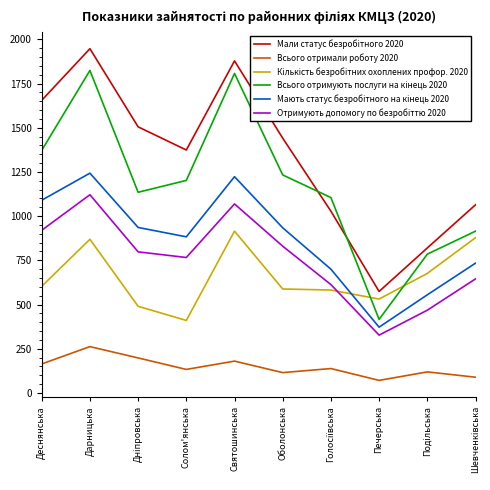

At which category is the sum across all series the highest?

Дарницька